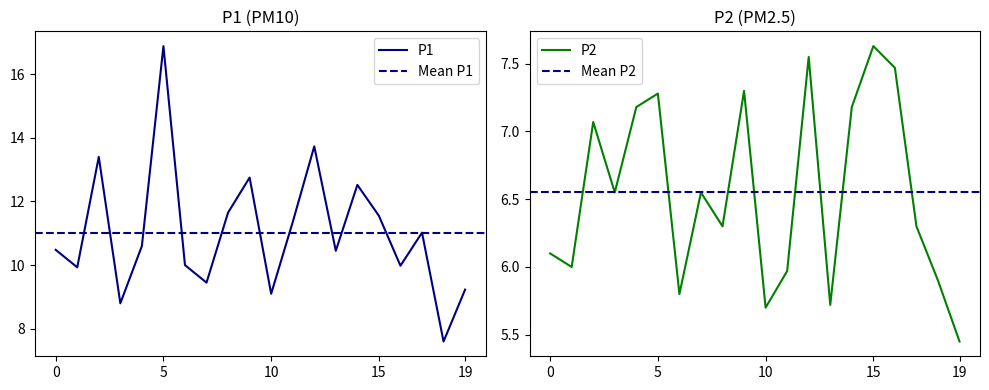

What is the sum of all P2 values?

131.0